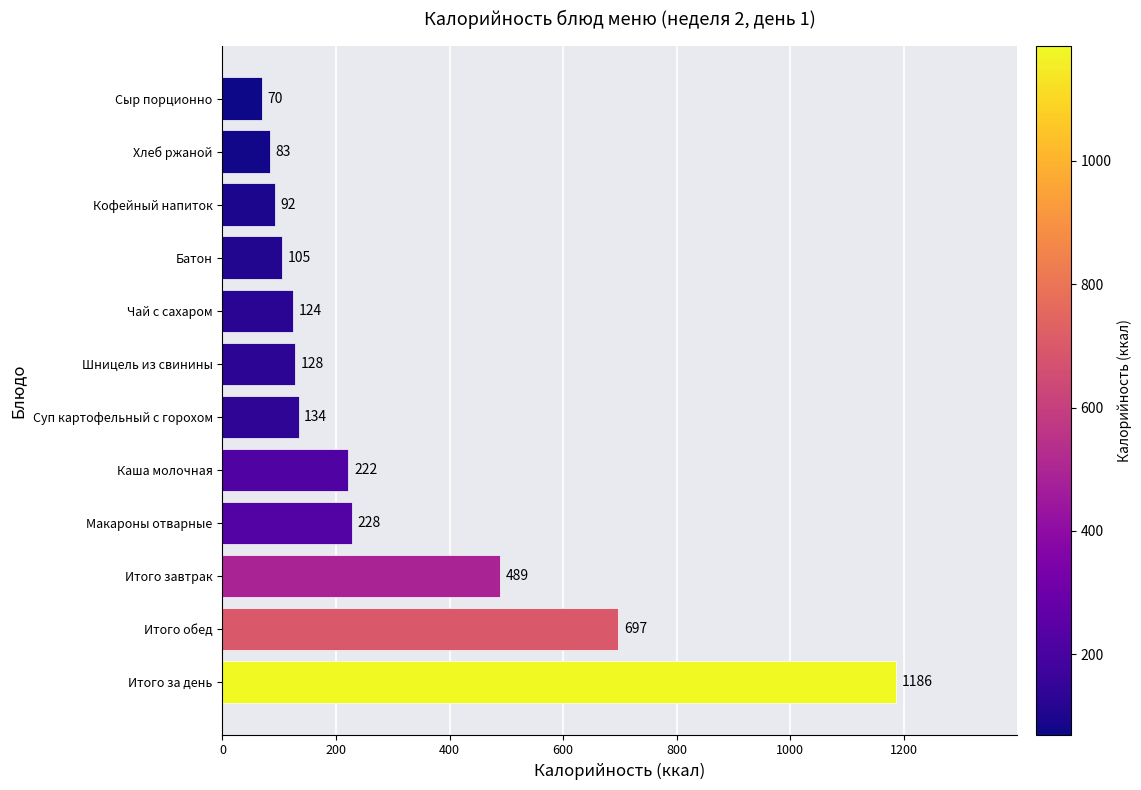

What is the sum of the values at Суп картофельный с горохом and Итого за день?

1320